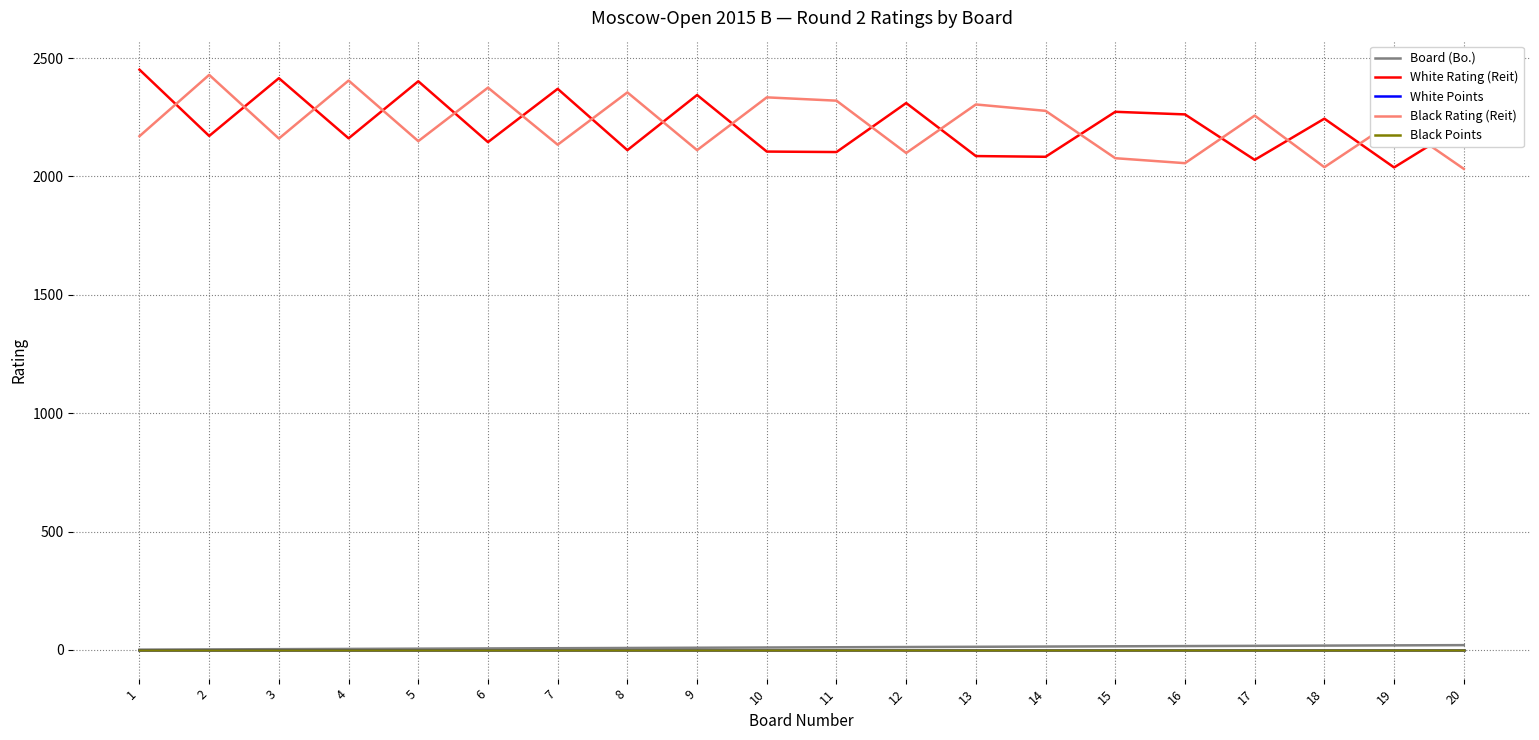

Does the chart display data point markers on the line(s)?

No